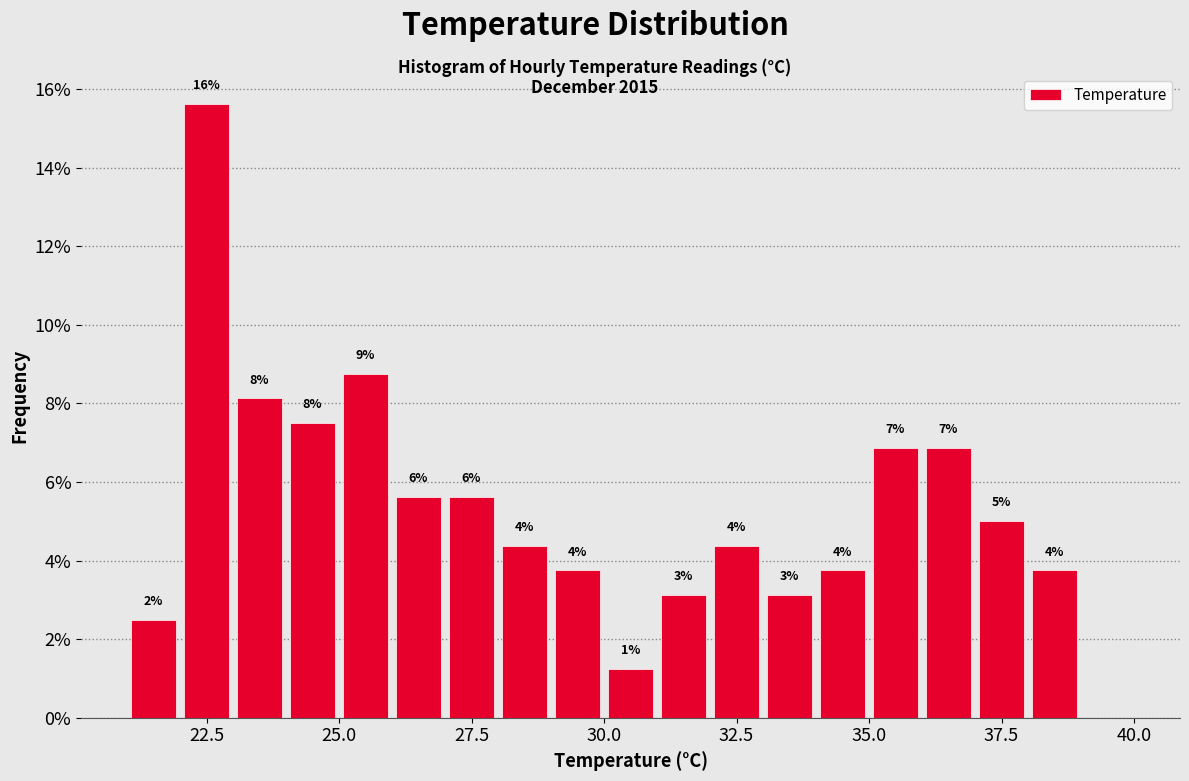

Around what value on the x-axis is the tallest bar? Give the approximate position of its centre, as read against the axis.

22.5